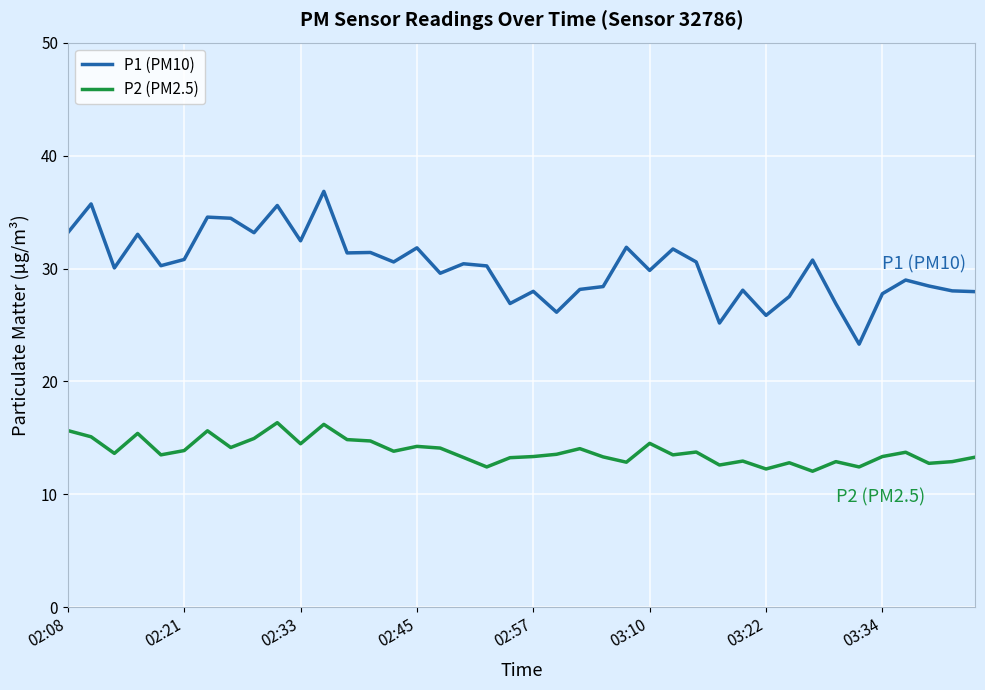

Rank the series by their average value, from lowest to highest.

P2 (PM2.5), P1 (PM10)